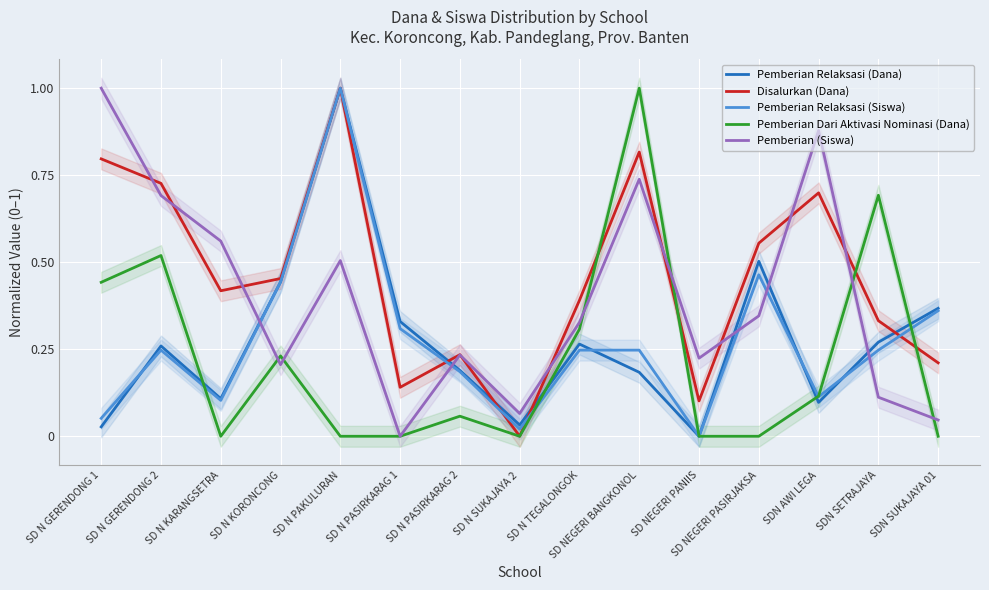

True or false: Pemberian Dari Aktivasi Nominasi (Dana) has more than 1 interior local peaks.

True